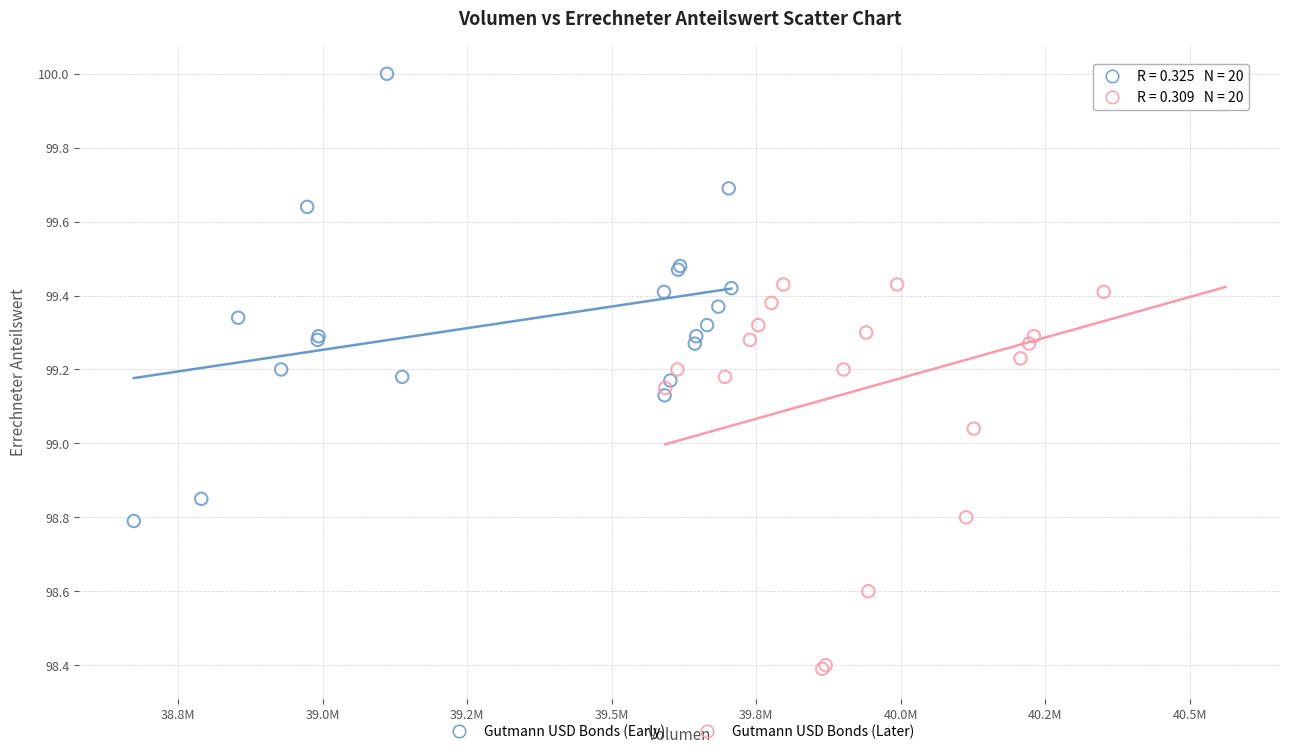

Which series reaches the maximum Y coordinate?

Gutmann USD Bonds (Early)